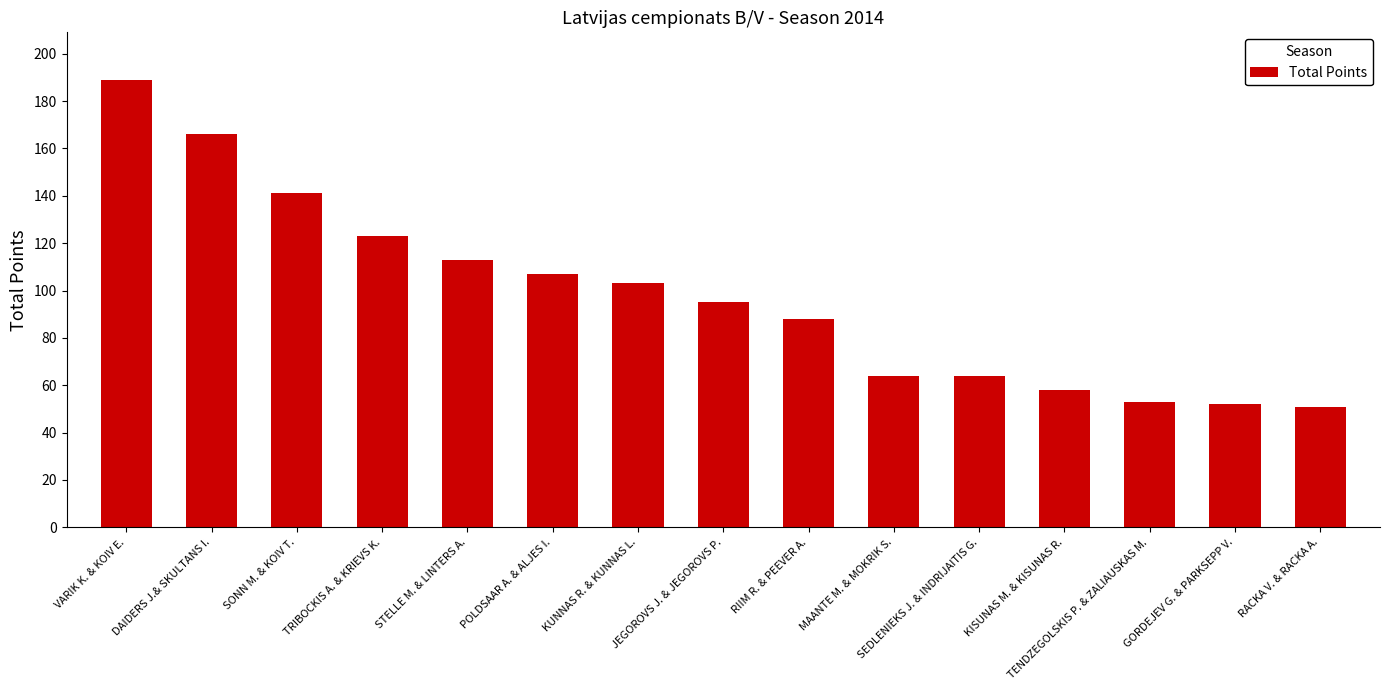

At which category does the chart reach its peak across all series?

VARIK K. & KOIV E.